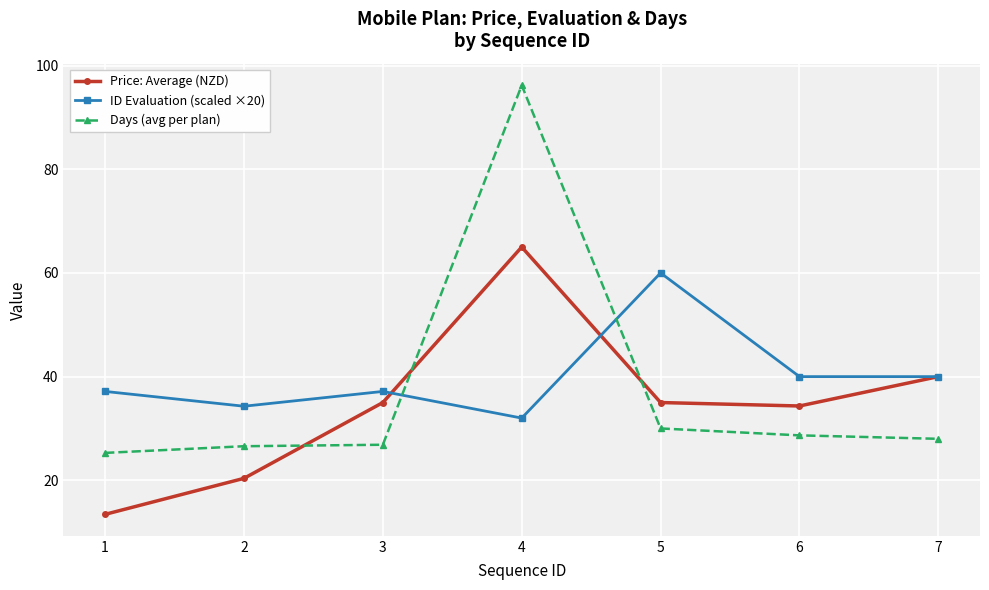

True or false: Days (avg per plan) has a value of 25.3 at 1.

True